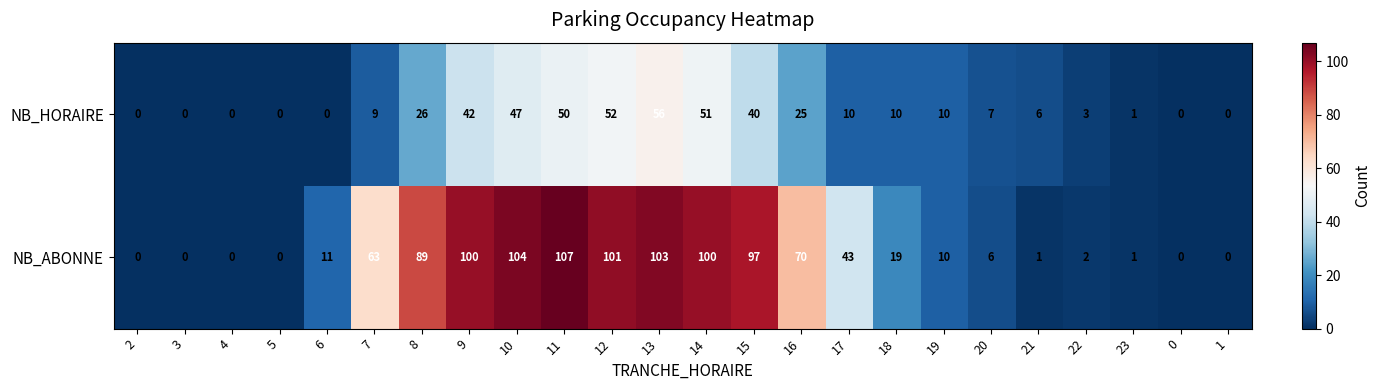

The NB_ABONNE series shows 44 at 7. True or false?

False